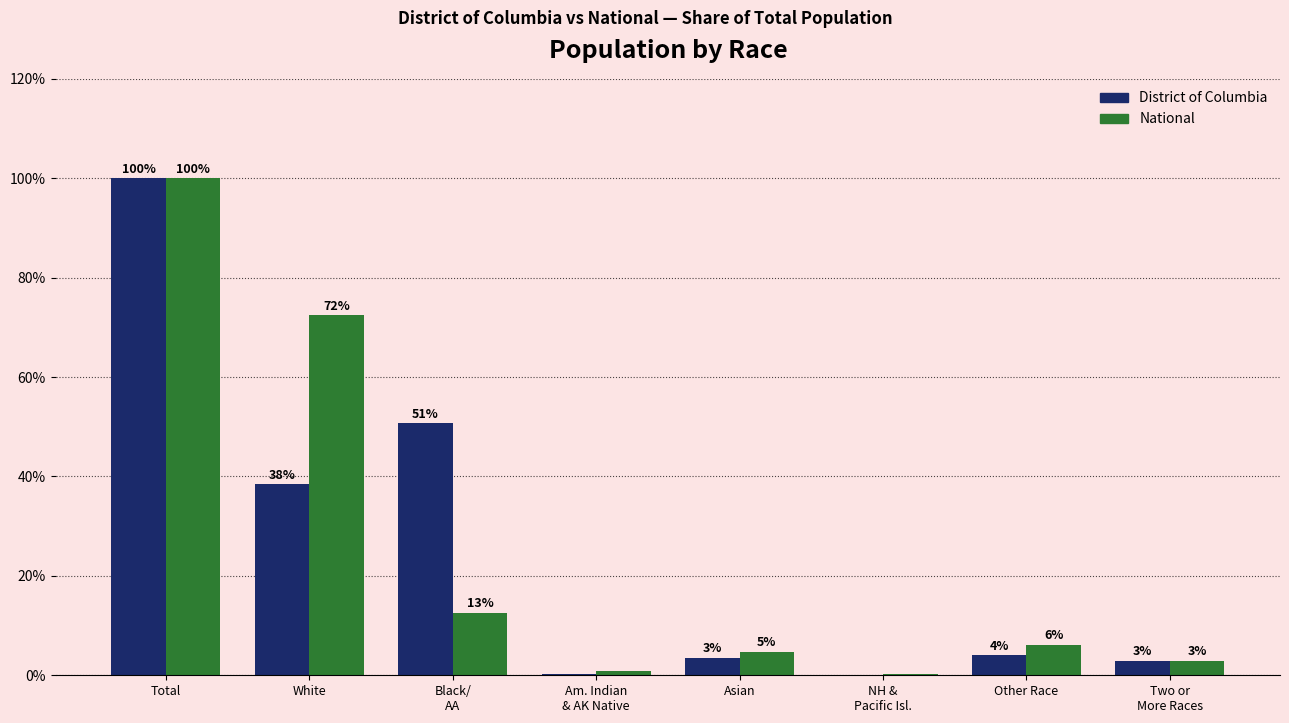

What is the smallest value displayed?

0.1